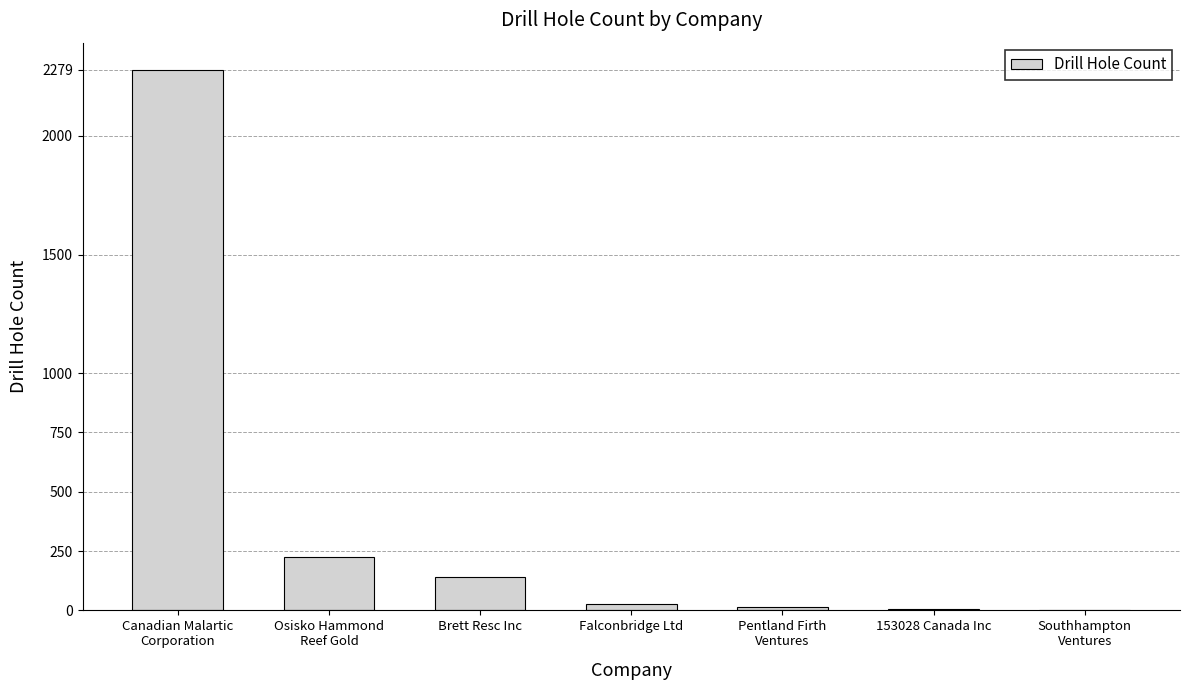

What is the greatest value displayed?

2279